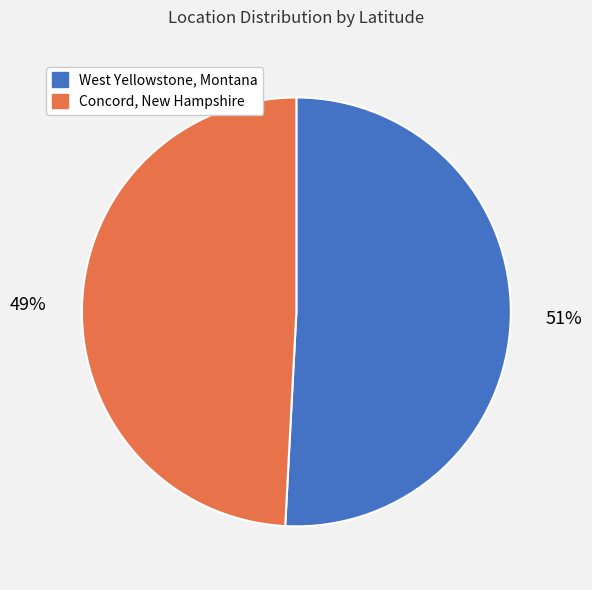

To the nearest percent, what is the combined percentage of Concord, New Hampshire and West Yellowstone, Montana?

100%